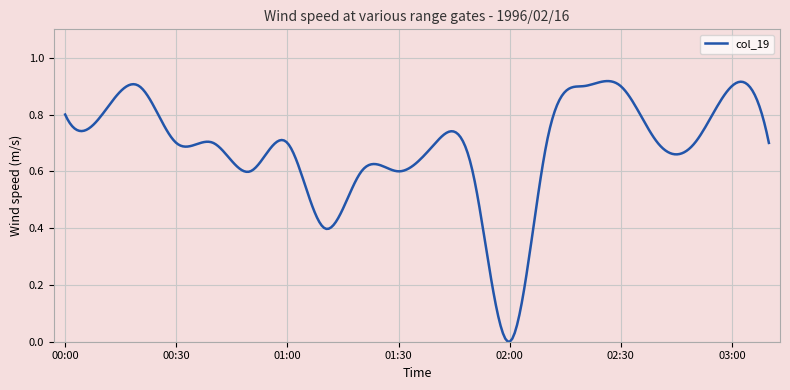

Does the chart display data point markers on the line(s)?

No